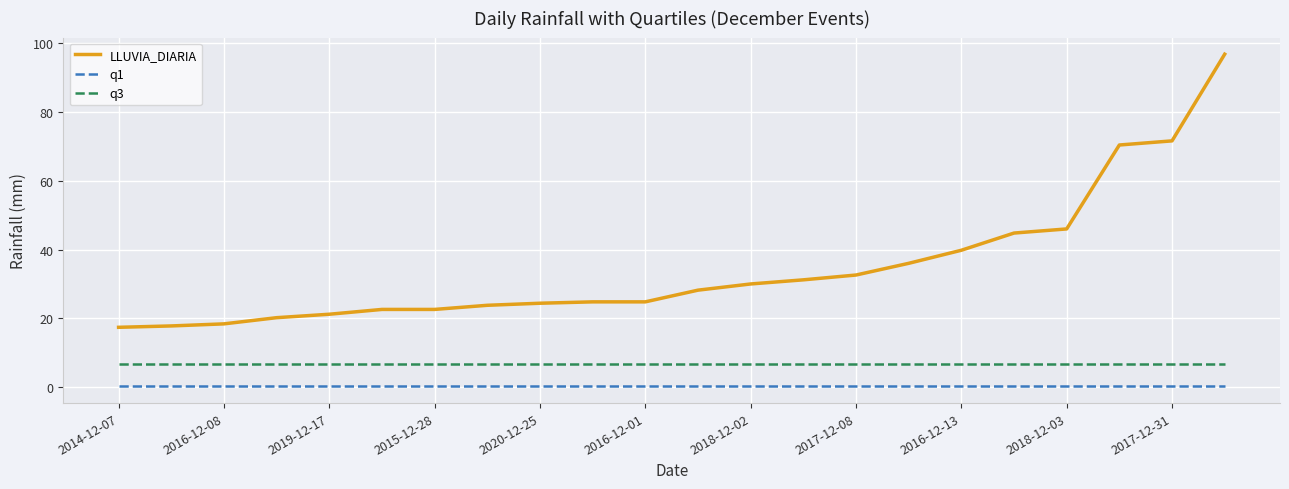

What is the maximum value shown in the chart?

96.8